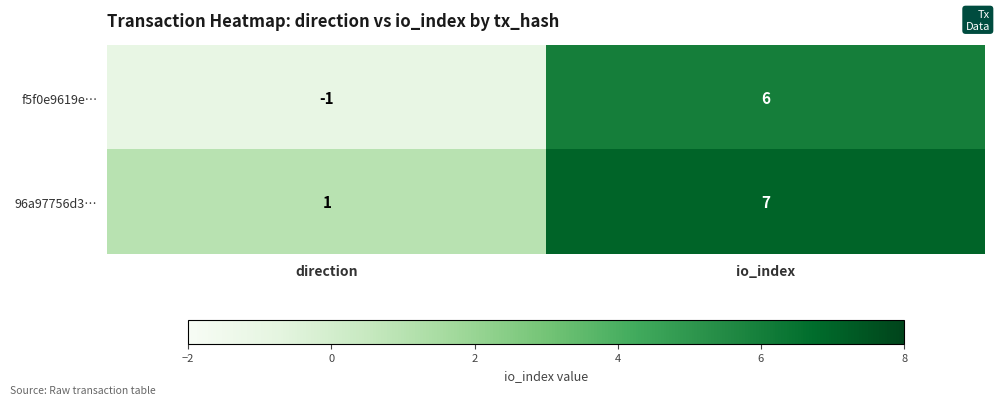

How many distinct data groups are displayed?

2